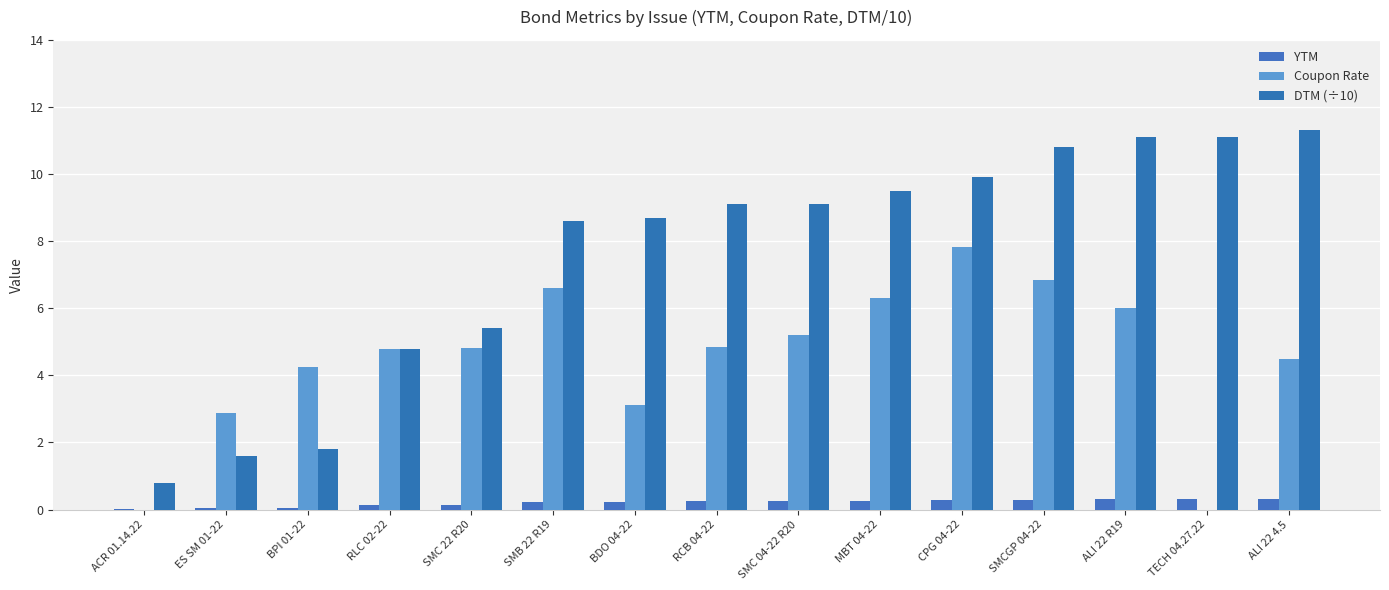

What is the sum of the YTM values at SMB 22 R19 and BPI 01-22?

0.3